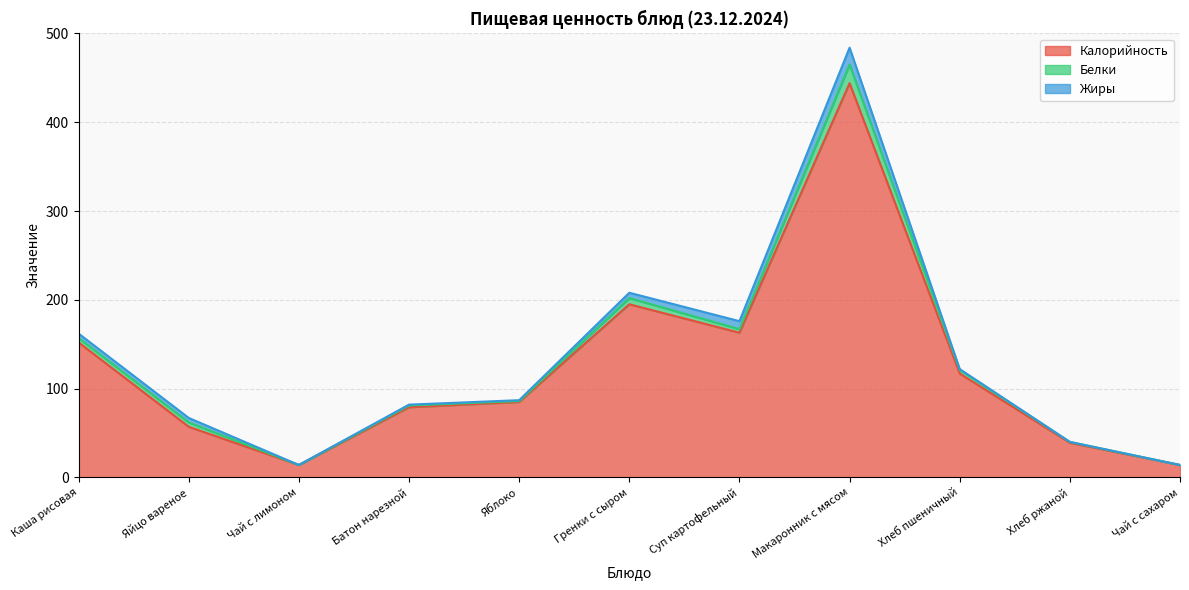

Reading left to right, what are all the values shown in this chart?

Калорийность: 152	57	14	79	85	195	163	444	117	39	14
Белки: 5	5	0	2	1	7	4	21	4	1	0
Жиры: 5	5	0	1	1	6	9	19	1	0	0